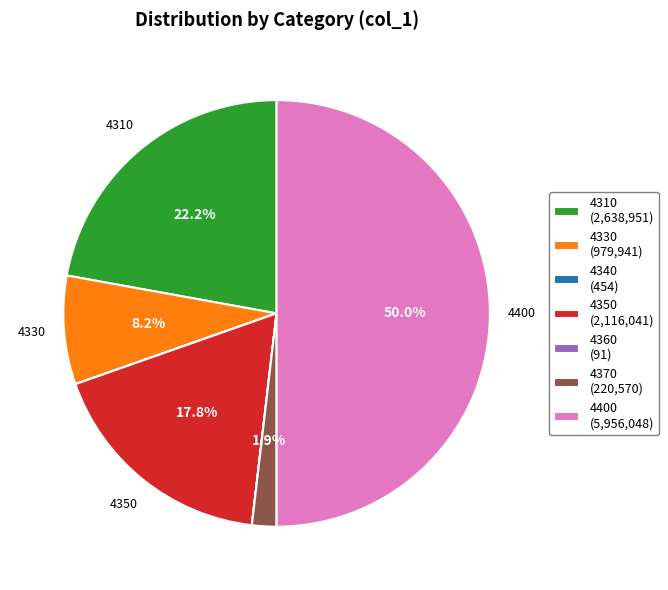

To the nearest percent, what is the average slice percentage?

14%